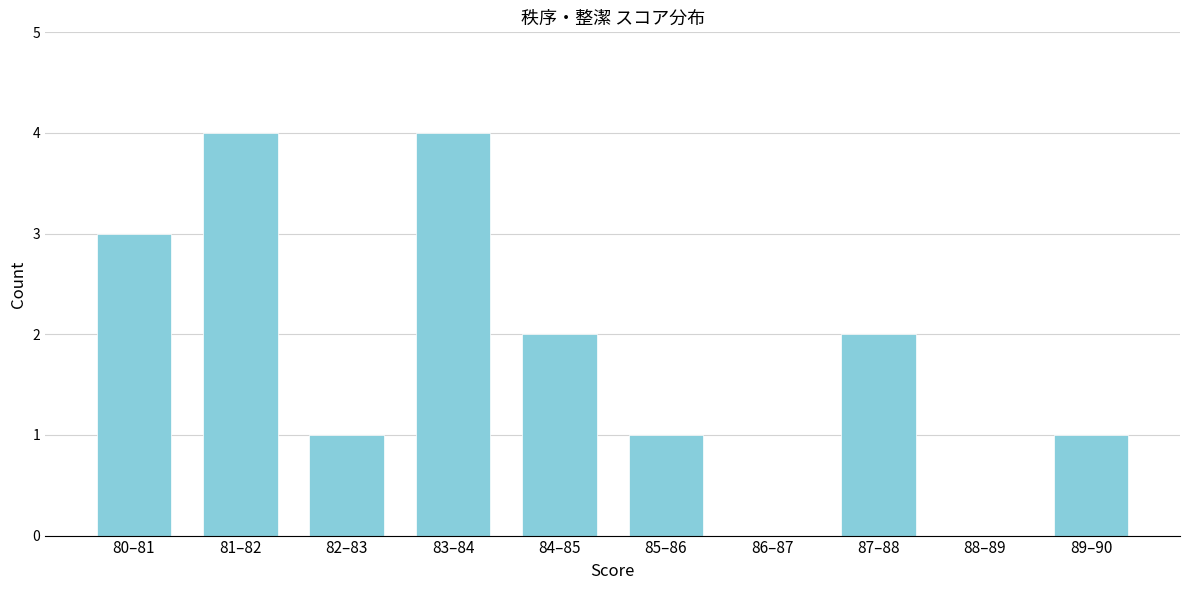

Reading left to right, transcribe all the data shown in this chart.

80–81=3	81–82=4	82–83=1	83–84=4	84–85=2	85–86=1	86–87=0	87–88=2	88–89=0	89–90=1